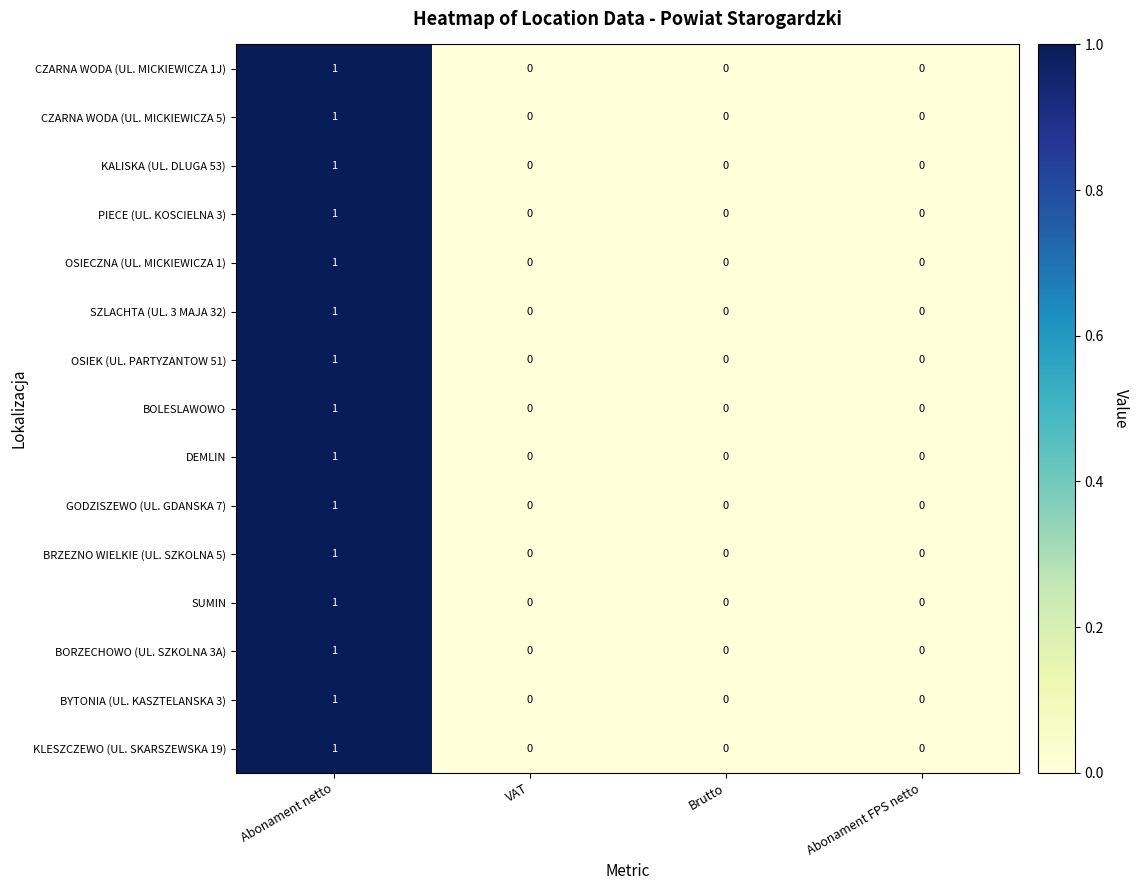

How many BOLESLAWOWO values are between 0 and 1?

4